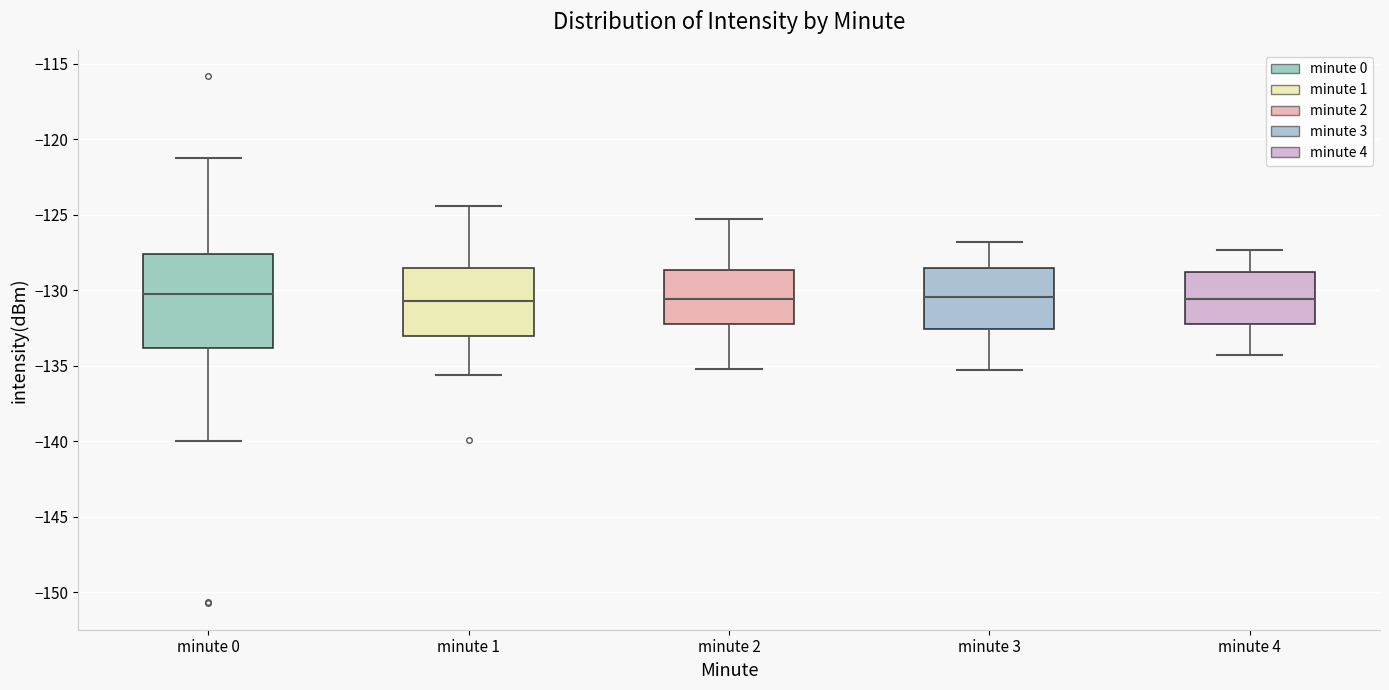

Reading left to right, read every box against the y-axis: the position of its median line, the range the box covers, and the ends of its whiskers. The values are not printed on the chart, so give them approximately, as read against the axis.

minute 0: median -130.0, box -134.0 to -127.5, whiskers -140.0 to -121.0
minute 1: median -130.5, box -133.0 to -128.5, whiskers -135.5 to -124.5
minute 2: median -130.5, box -132.0 to -128.5, whiskers -135.0 to -125.5
minute 3: median -130.5, box -132.5 to -128.5, whiskers -135.5 to -127.0
minute 4: median -130.5, box -132.0 to -128.5, whiskers -134.5 to -127.5